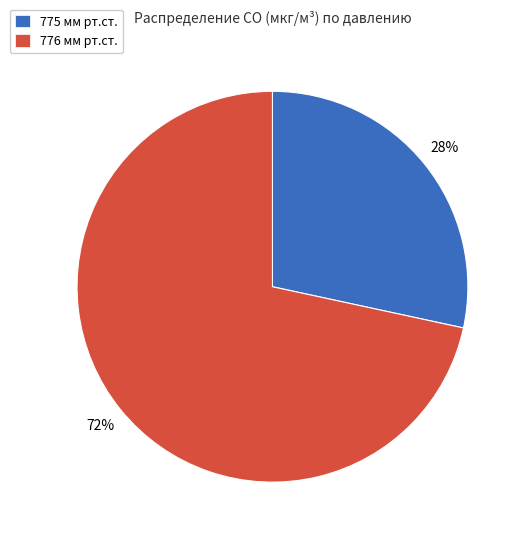

What is the ratio of the value at 775 мм рт.ст. to the value at 776 мм рт.ст.?

0.4